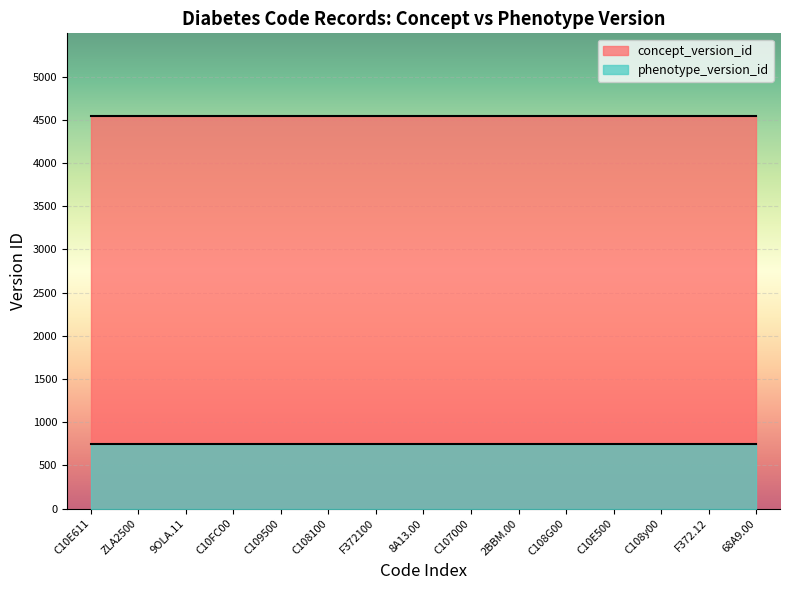

Reading left to right, list all the values displayed in this chart.

concept_version_id: 4546	4546	4546	4546	4546	4546	4546	4546	4546	4546	4546	4546	4546	4546	4546
phenotype_version_id: 750	750	750	750	750	750	750	750	750	750	750	750	750	750	750